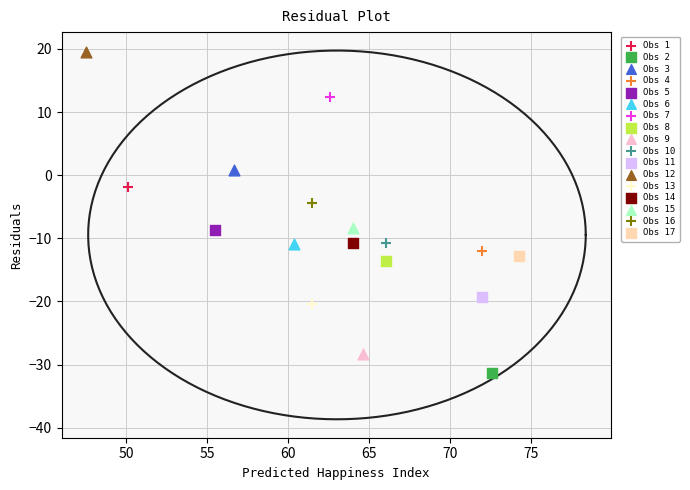

What are all the series names shown in the legend?

Obs 1, Obs 2, Obs 3, Obs 4, Obs 5, Obs 6, Obs 7, Obs 8, Obs 9, Obs 10, Obs 11, Obs 12, Obs 13, Obs 14, Obs 15, Obs 16, Obs 17